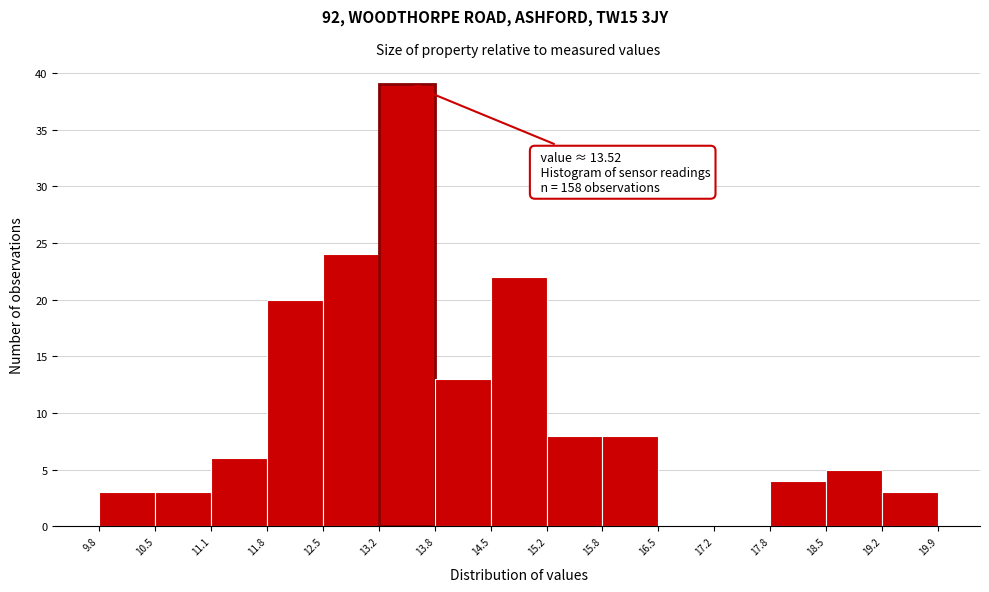

Which range on the x-axis has the tallest bar?

13.2 to 13.8